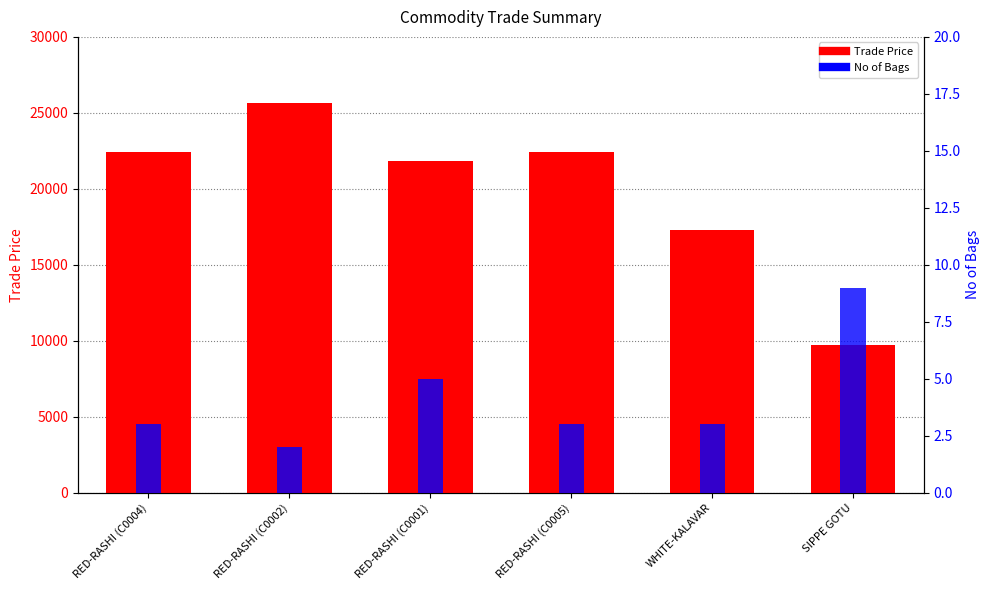

Which series has the widest spread of values?

Trade Price